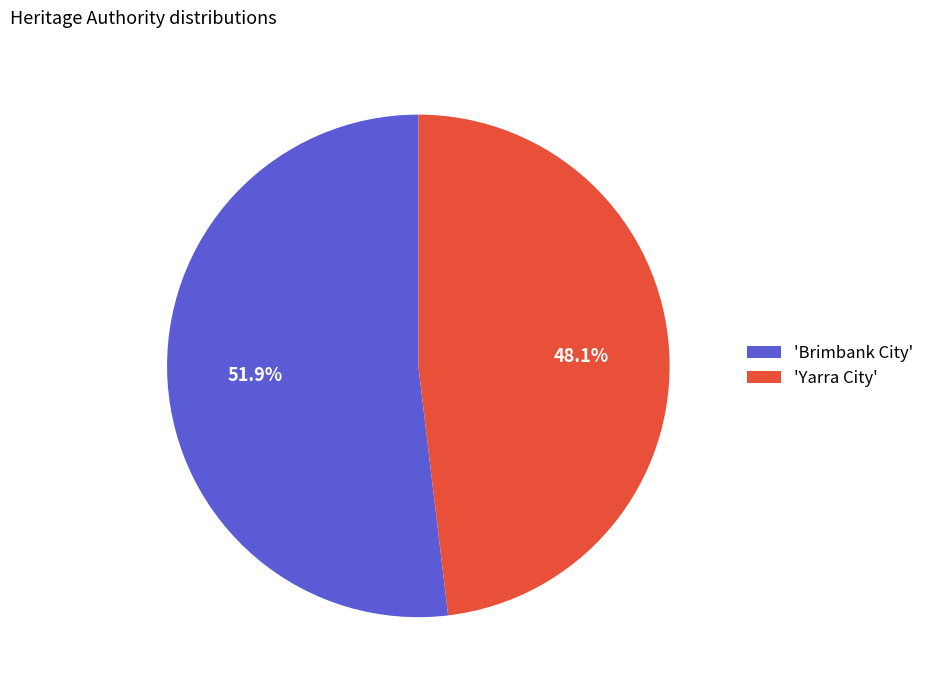

Approximately how many times larger is the value at 'Brimbank City' compared to 'Yarra City'?

1.1